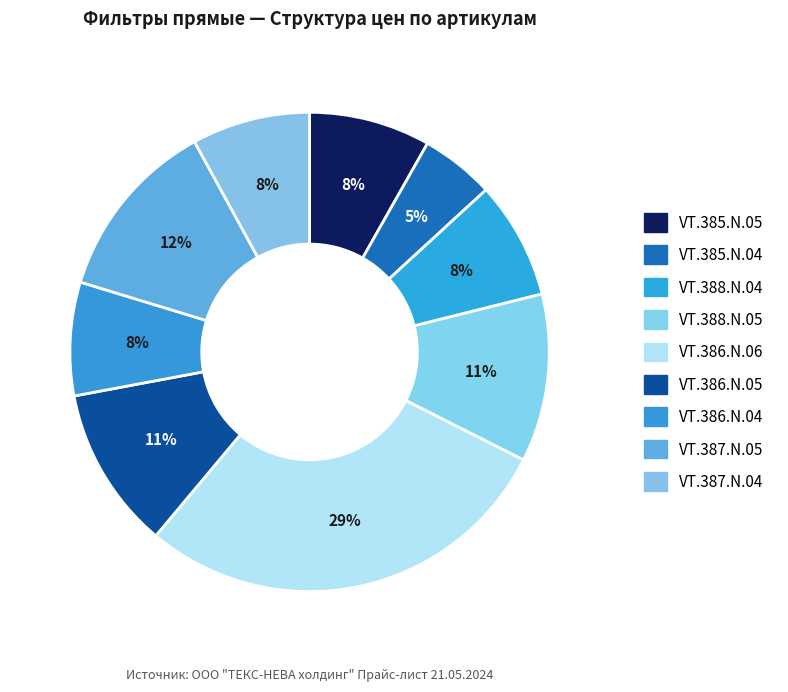

How many segments does this pie chart have?

9